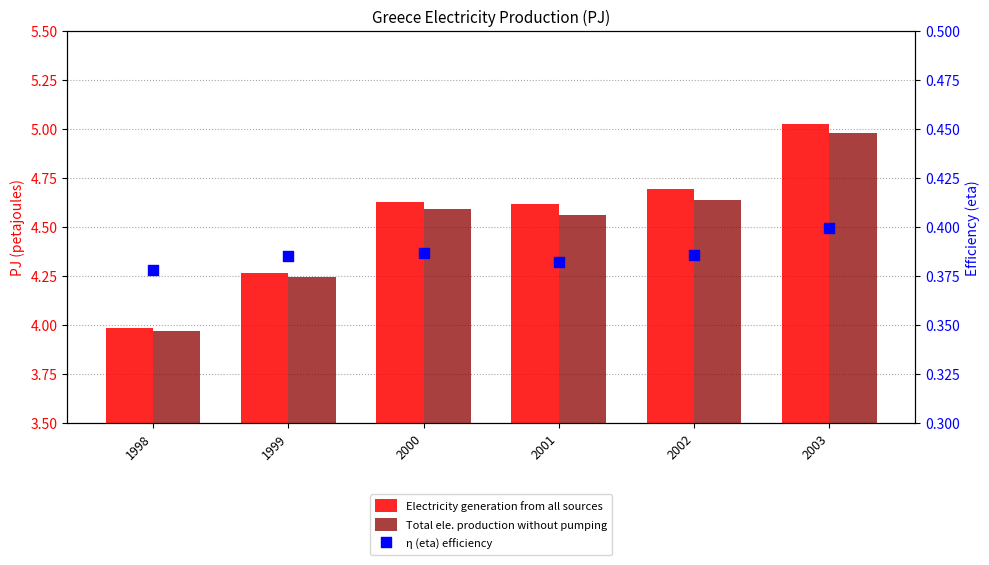

At which category is the sum across all series the highest?

2003